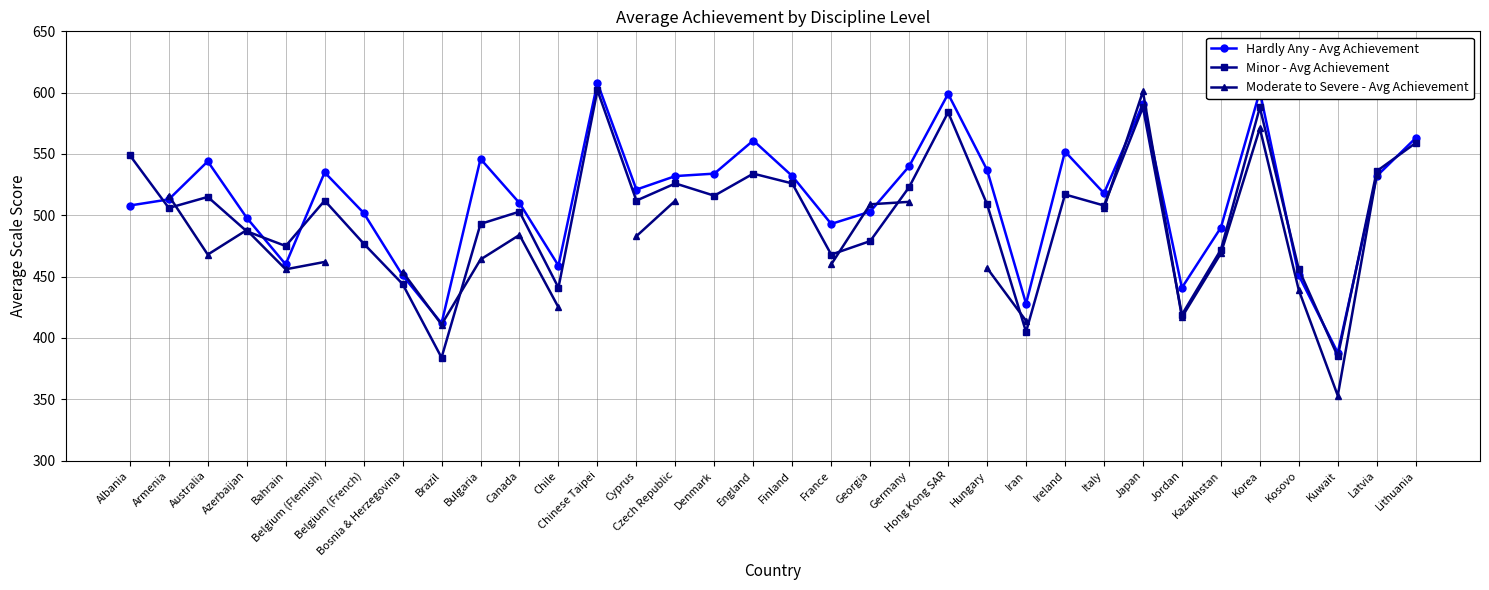

What is the label of the 23rd point from the right?

Chile